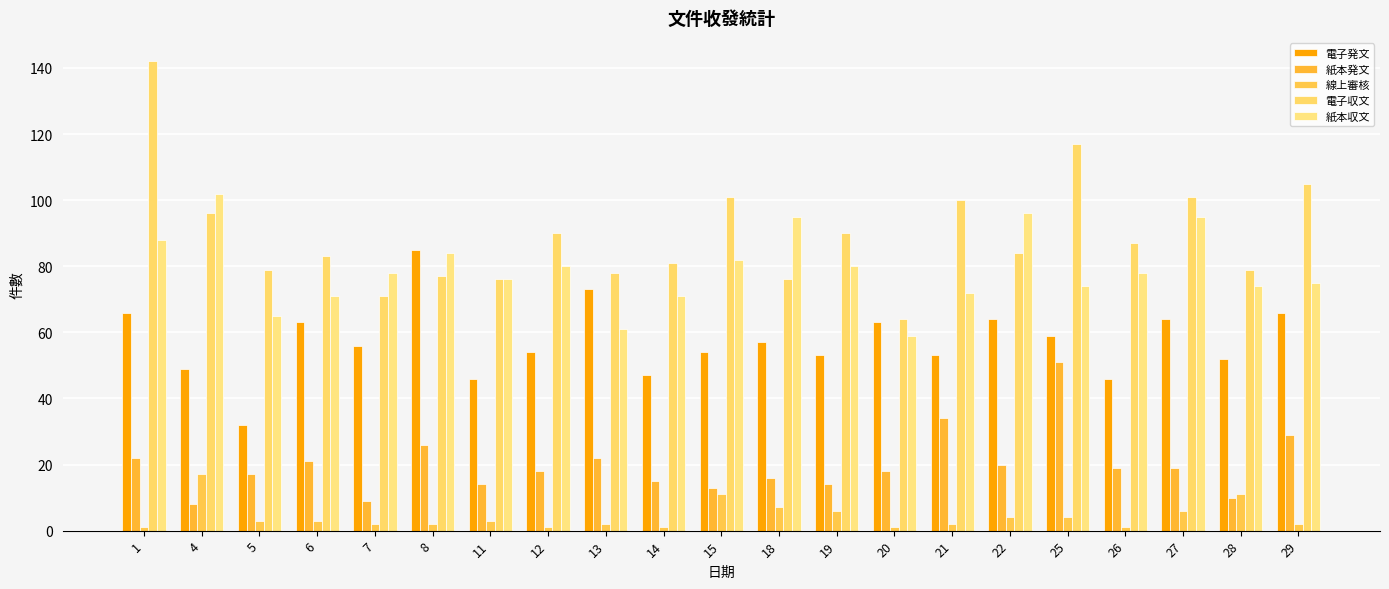

At which category does the chart reach its minimum across all series?

1